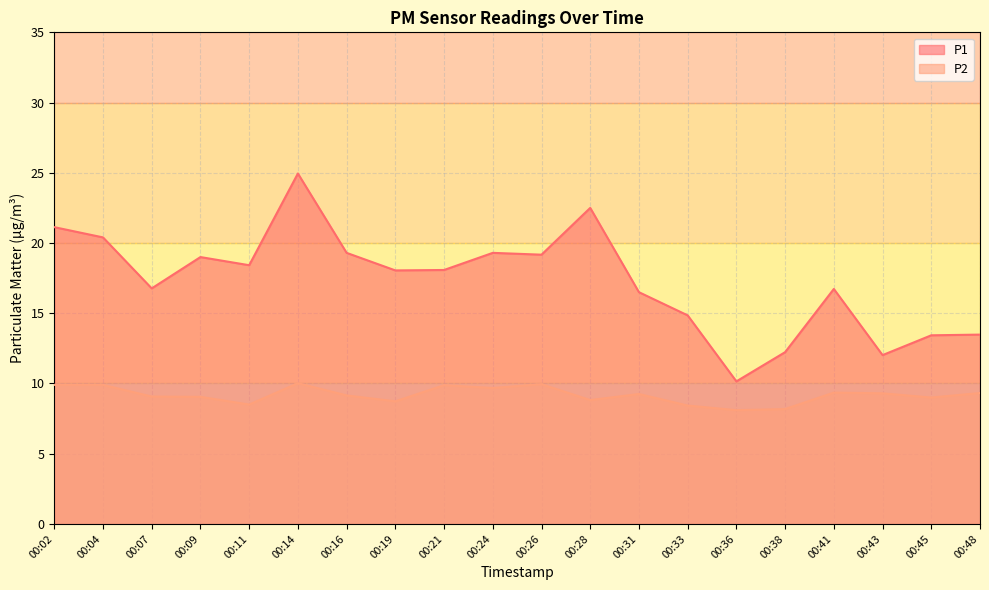

Count the number of data series in this chart.

2